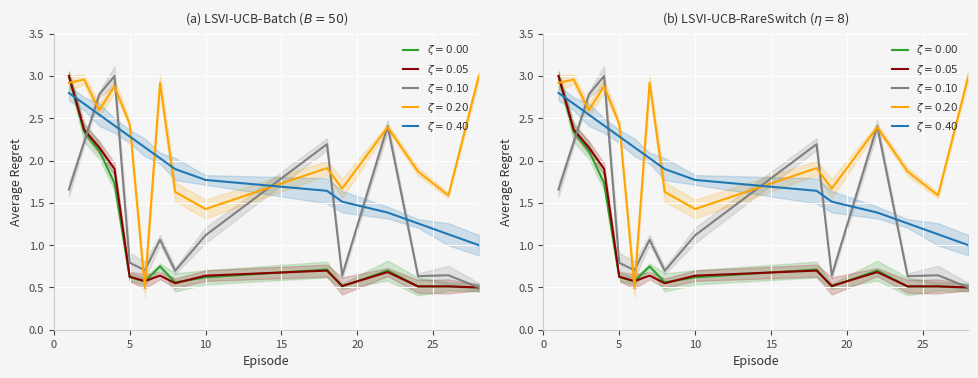

Is this an area chart (filled region under the line)?

No